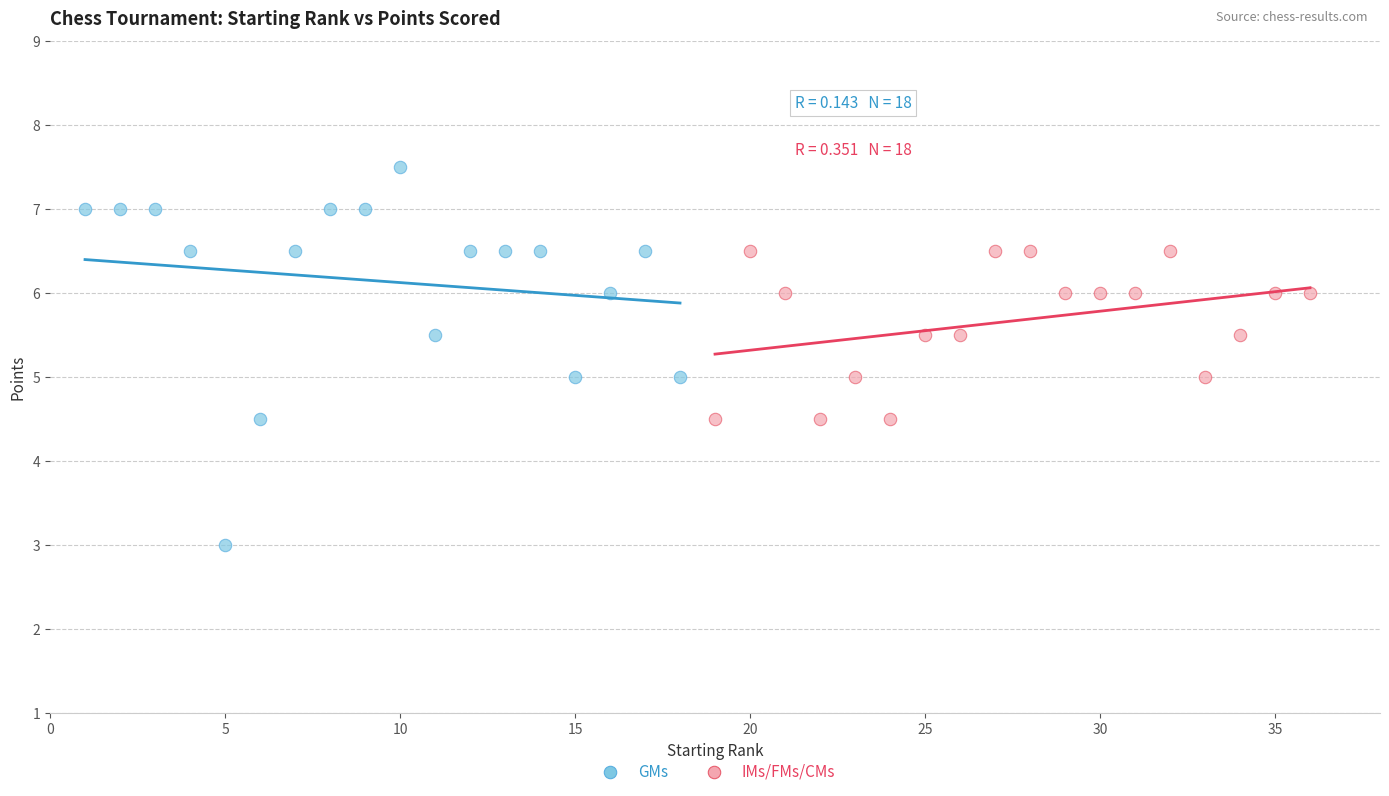

Which series reaches the minimum Y coordinate?

GMs